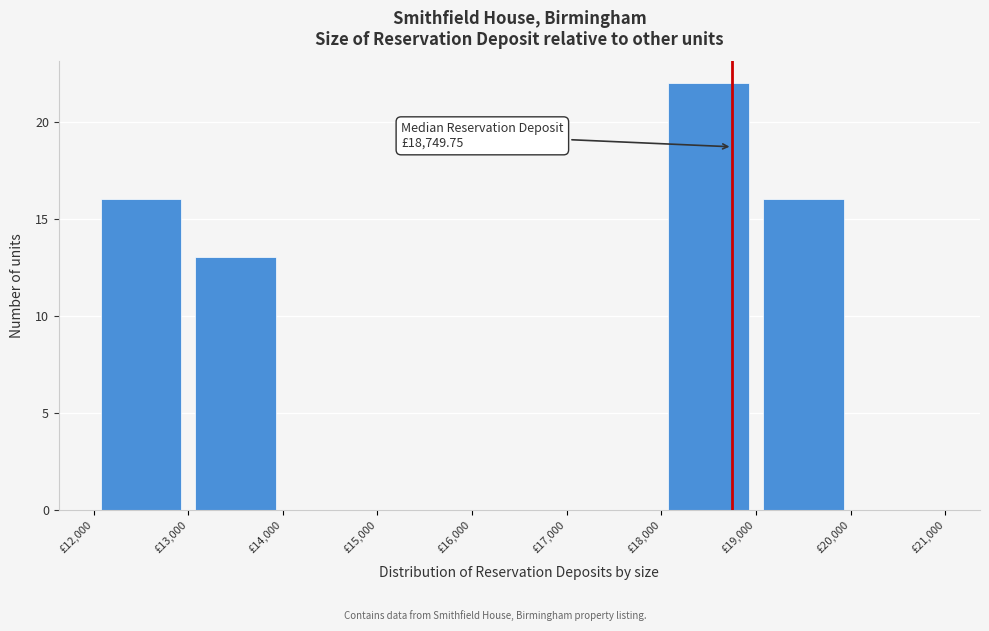

Over which range of the x-axis is the bar tallest?

18000 to 19000